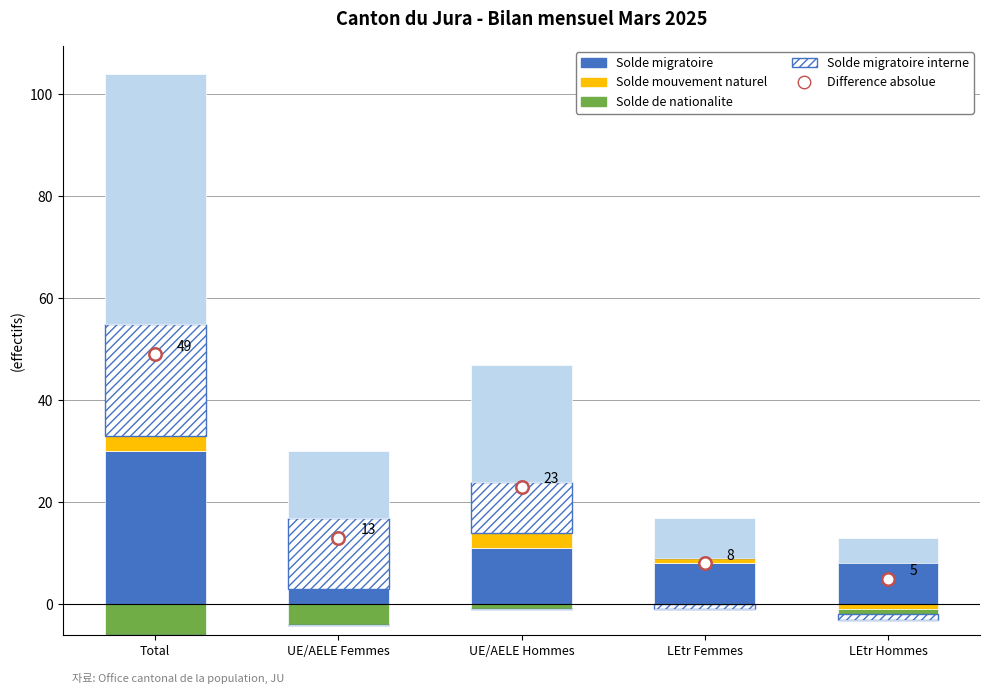

At which category is the sum across all series the highest?

Total